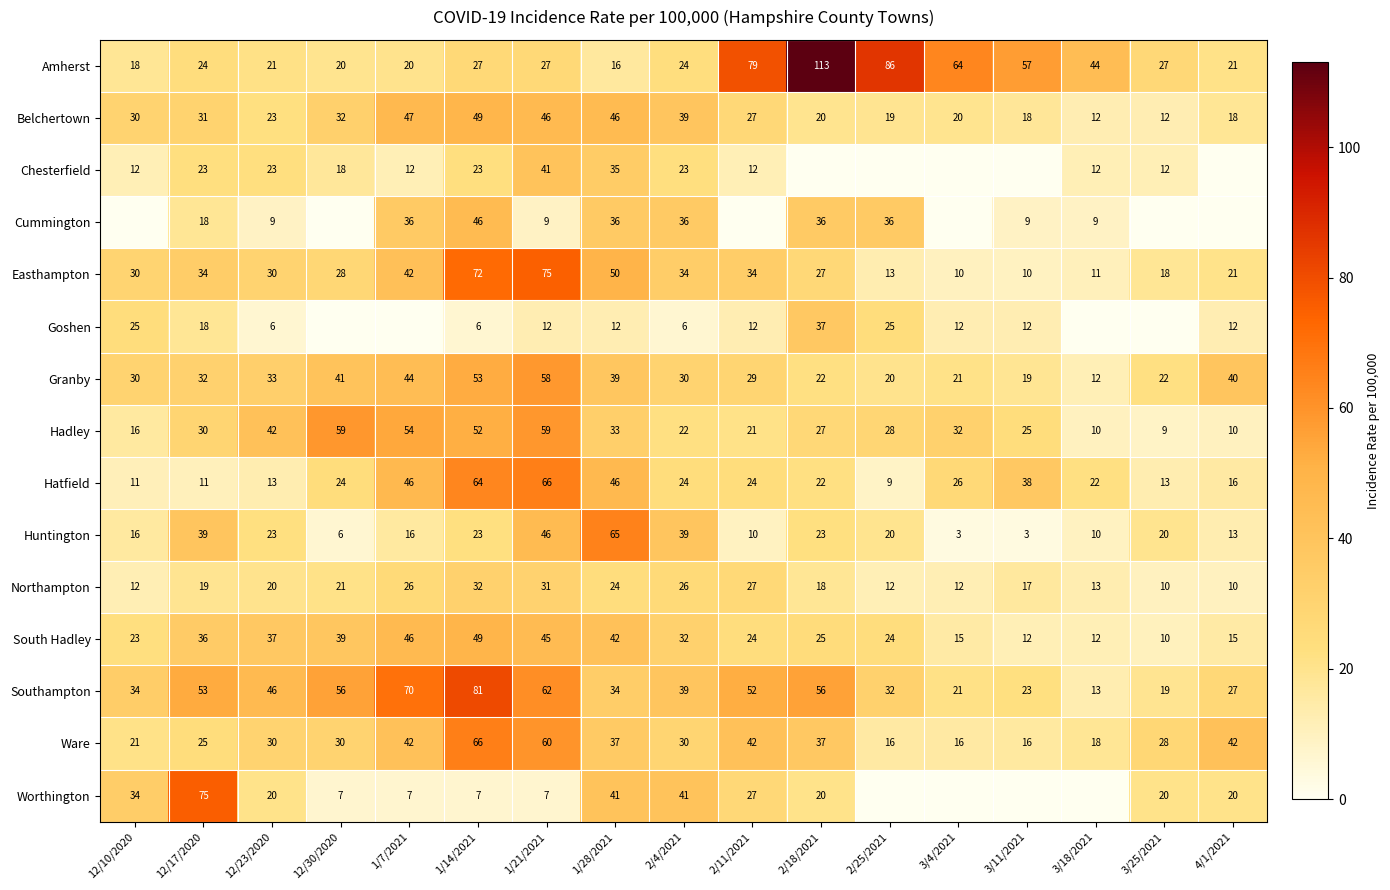

At which label does Hatfield reach its peak?

1/21/2021